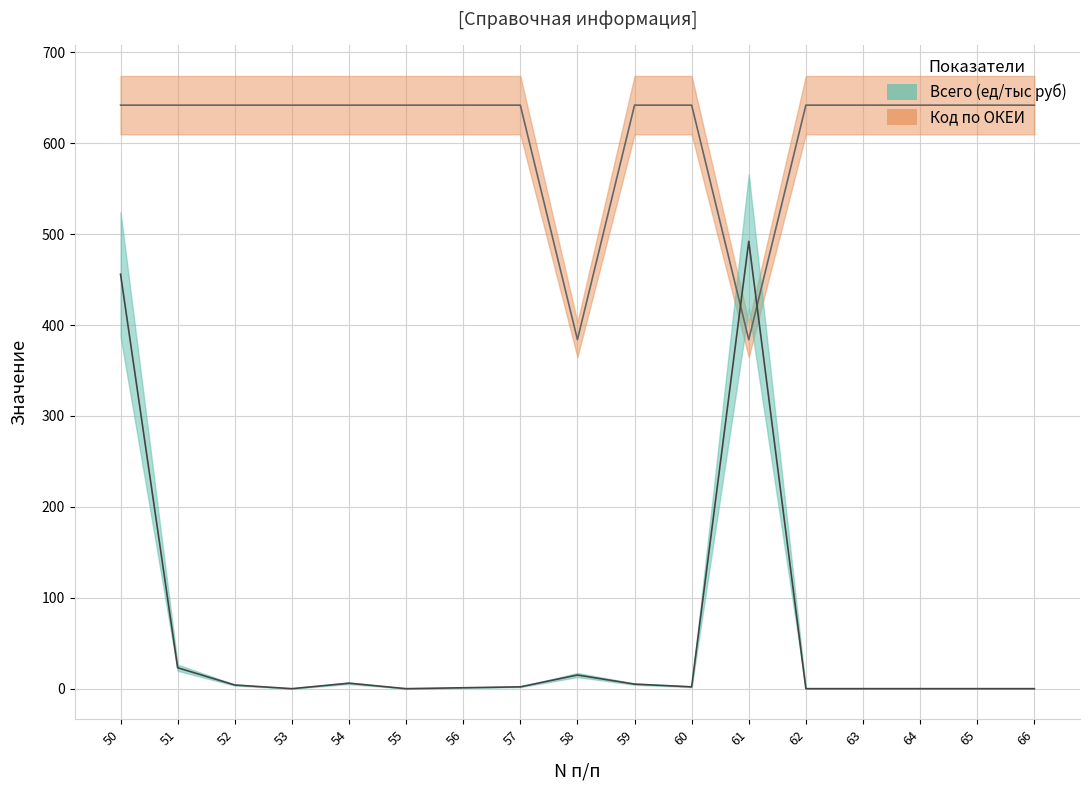

What is the difference between the Код по ОКЕИ values at 51 and 58?

258.0